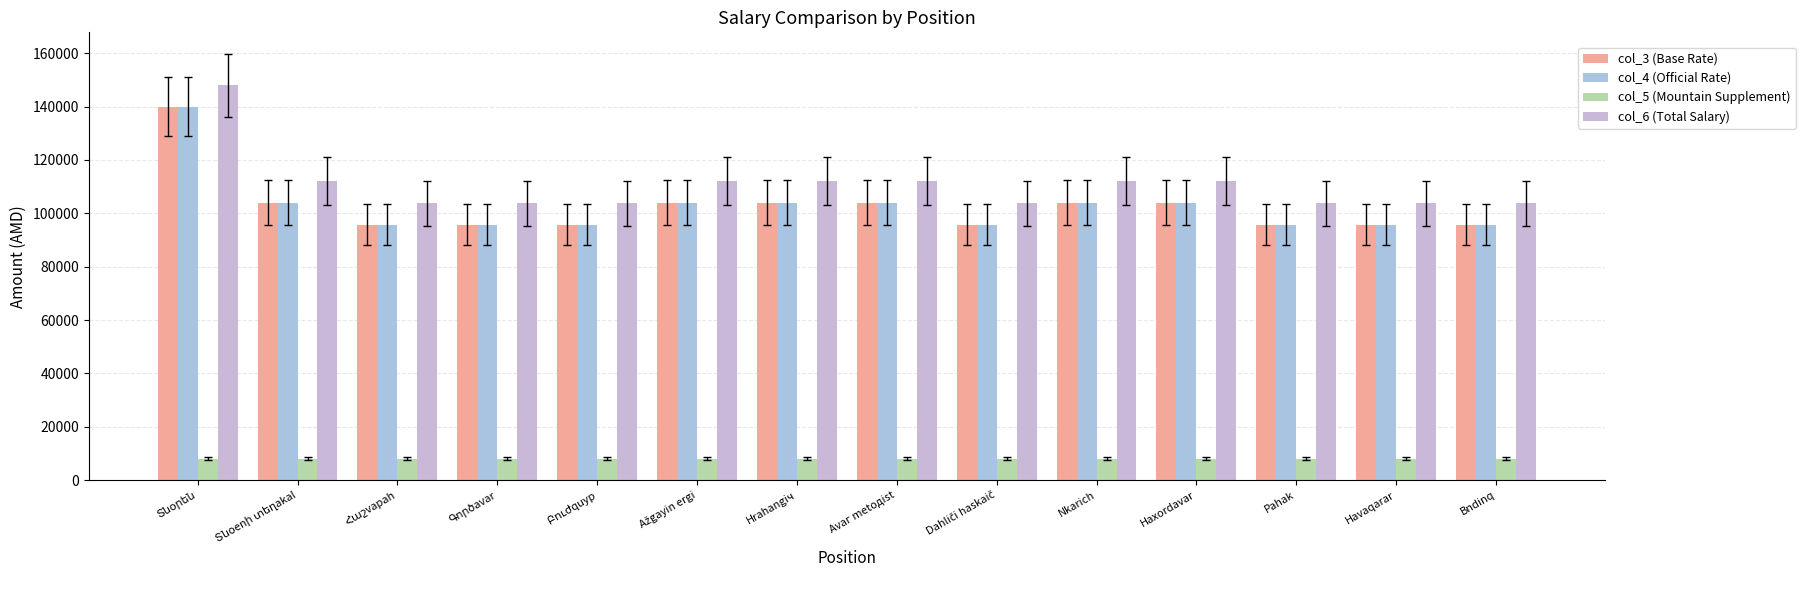

At which label does col_4 (Official Rate) first exceed 104000?

Տնօրեն